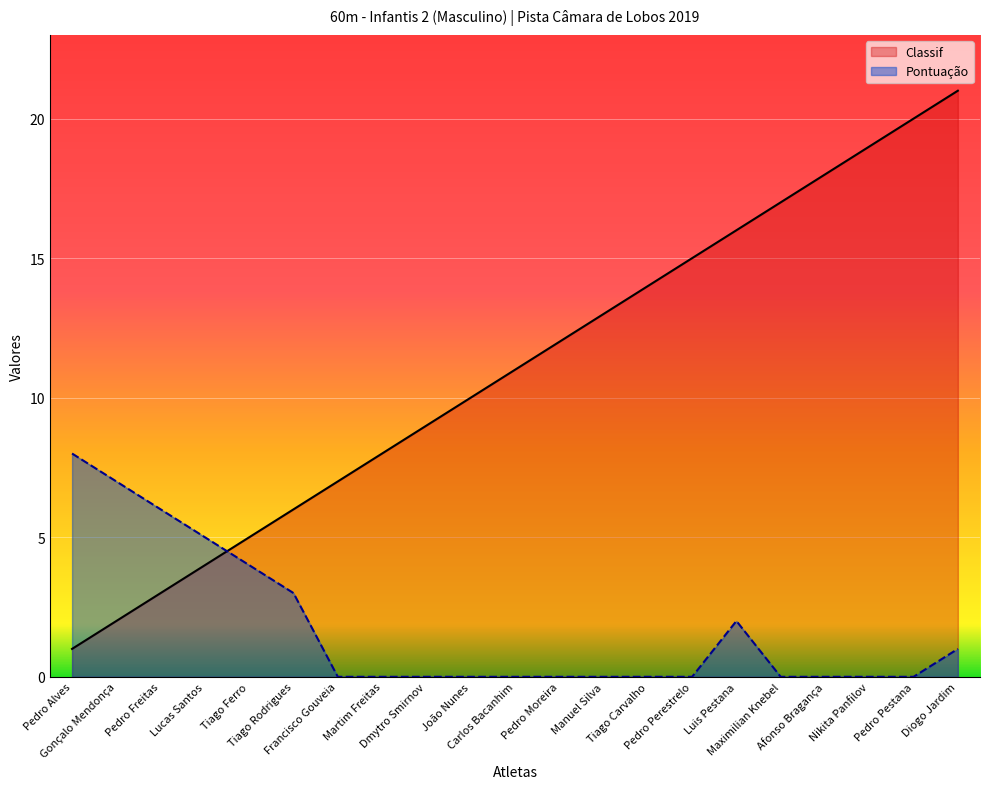

True or false: Pontuação has a value of 8 at Pedro Alves.

True